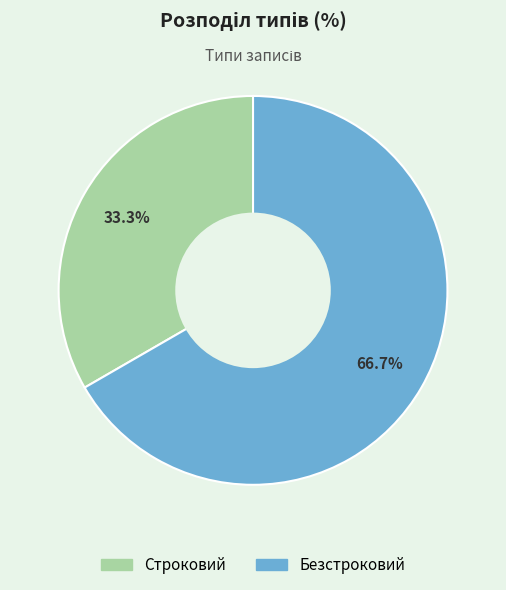

To the nearest percent, what is the combined percentage of Строковий and Безстроковий?

100%